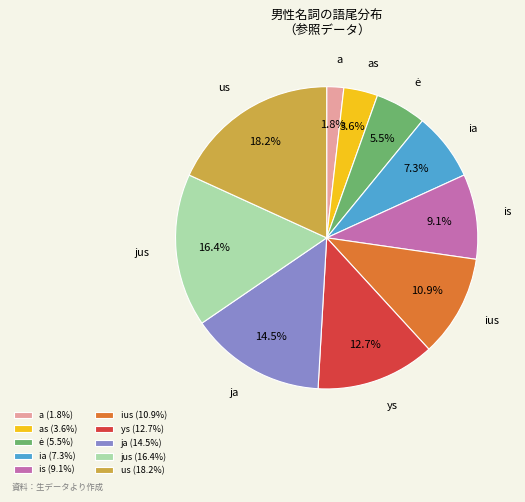

What is the total percentage of a and ys?

14.5%